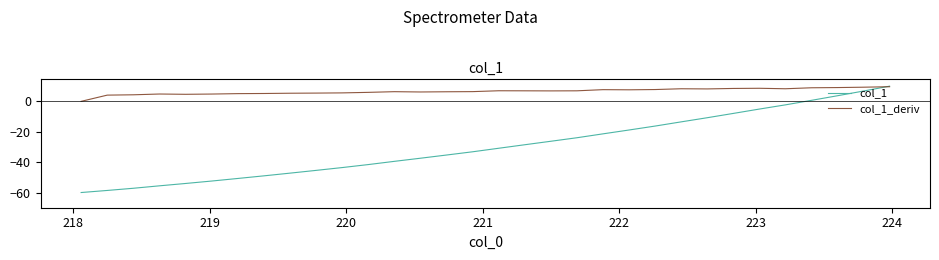

Which series has the widest spread of values?

col_1